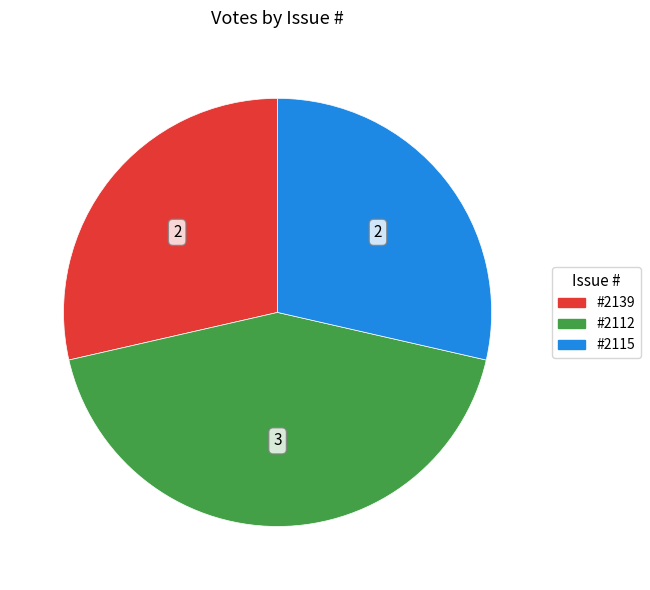

Does any single category account for the majority?

No